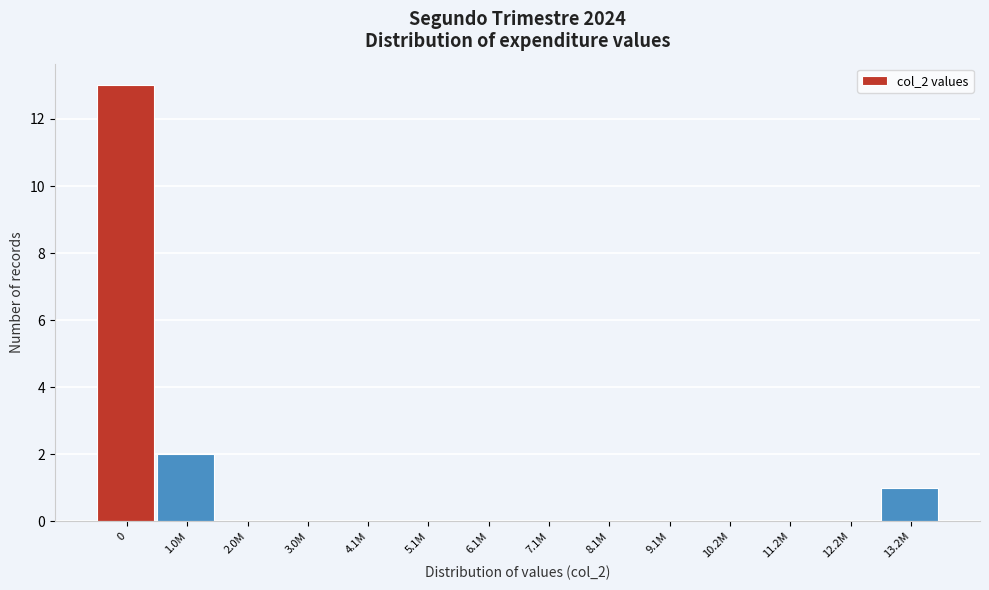

Reading left to right, transcribe all the data shown in this chart.

0=13	1.0M=2	2.0M=0	3.0M=0	4.1M=0	5.1M=0	6.1M=0	7.1M=0	8.1M=0	9.1M=0	10.2M=0	11.2M=0	12.2M=0	13.2M=1